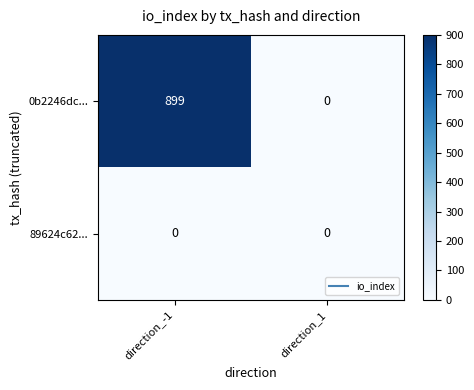

Which series has the largest total across all categories?

0b2246dc...